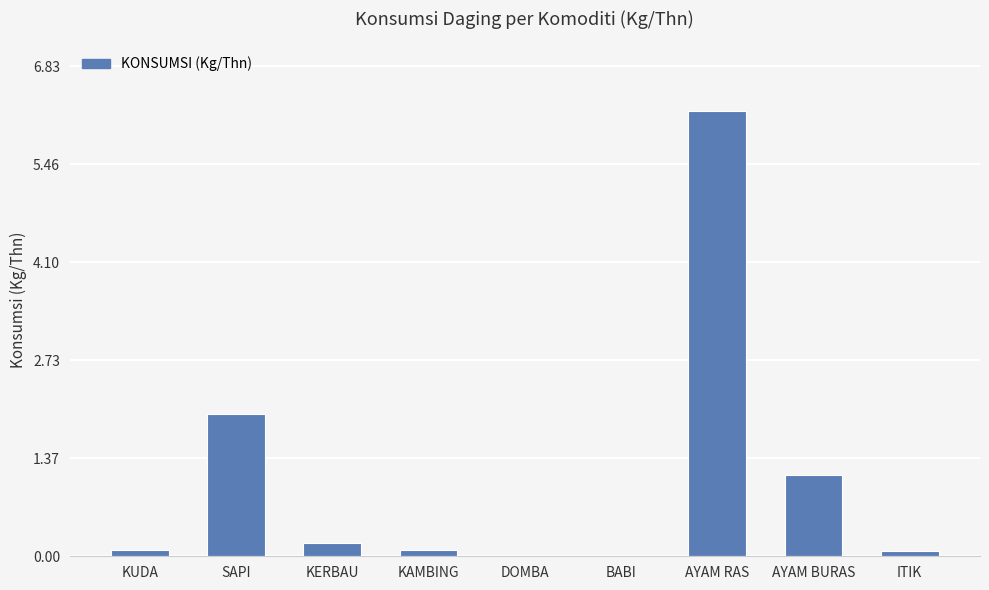

What is the sum of all values?

9.8